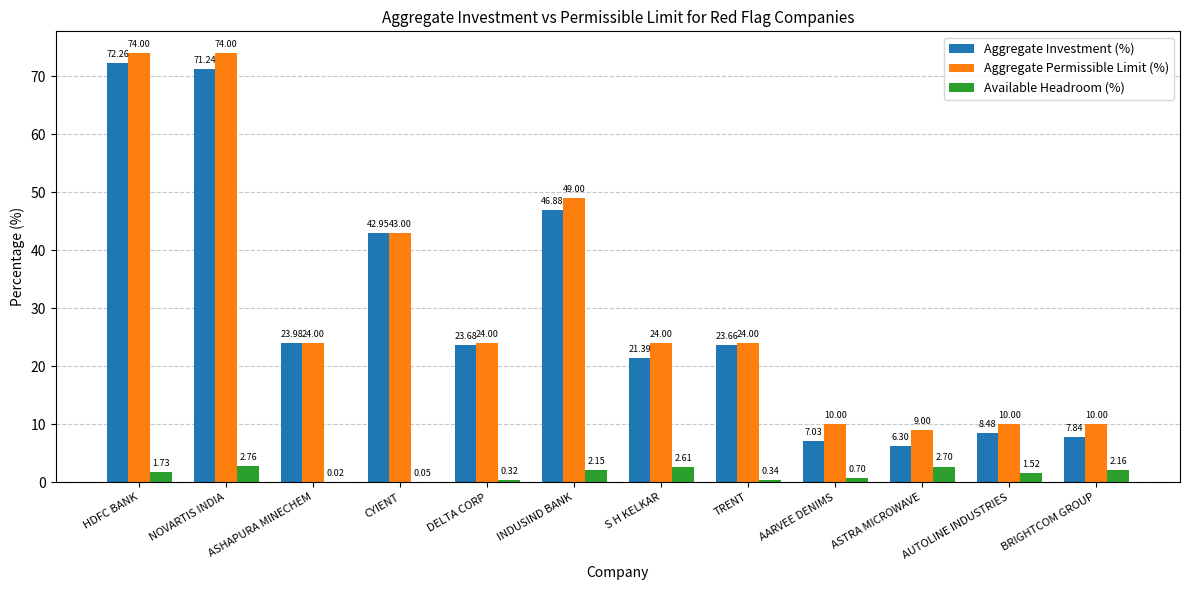

The Aggregate Investment (%) series shows 3.5 at ASTRA MICROWAVE. True or false?

False